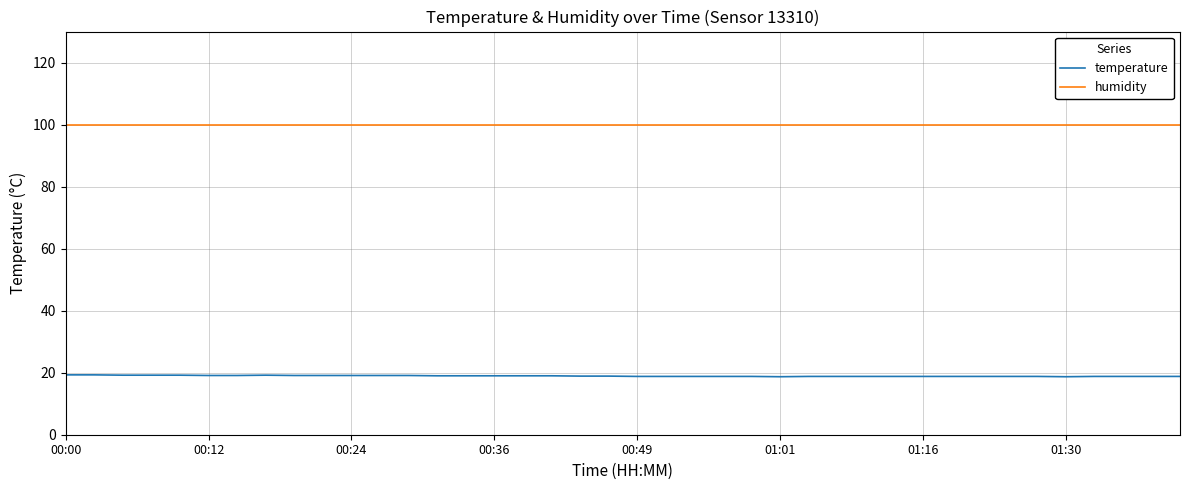

True or false: humidity and temperature intersect in this chart.

False